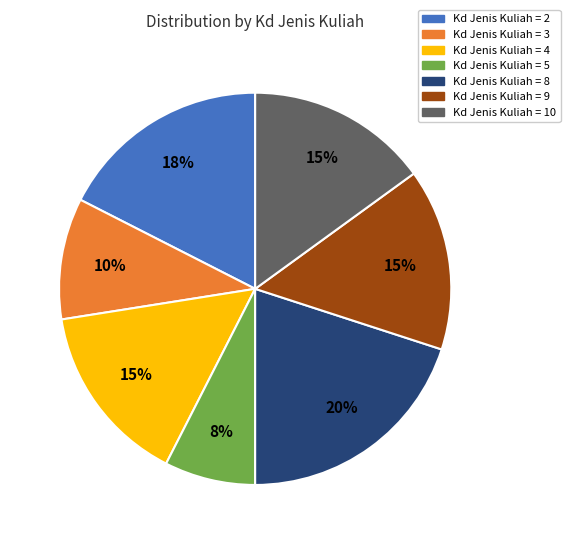

To the nearest percent, what is the average slice percentage?

14%